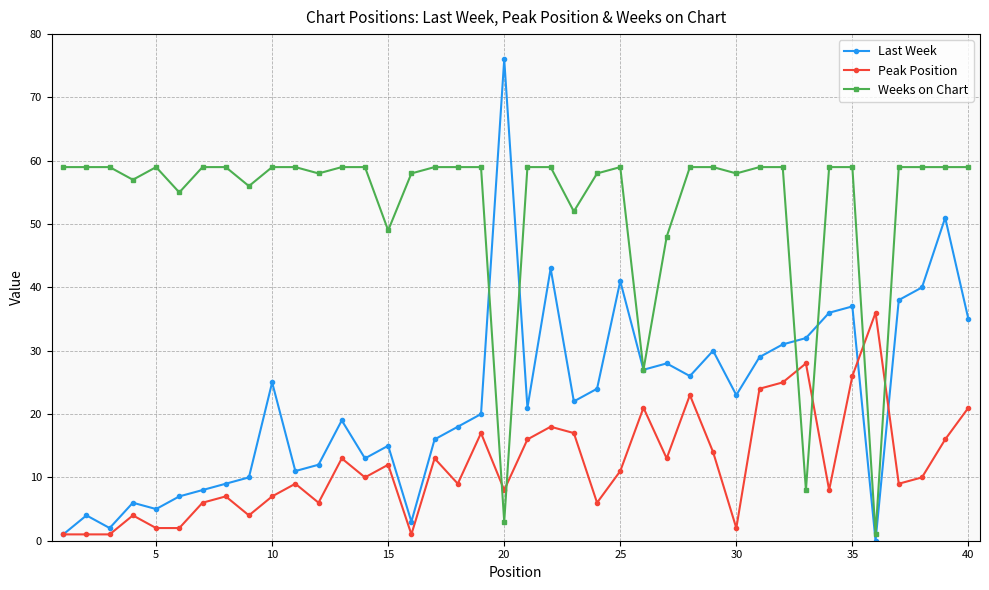

Which series has the largest range (max minus min)?

Last Week